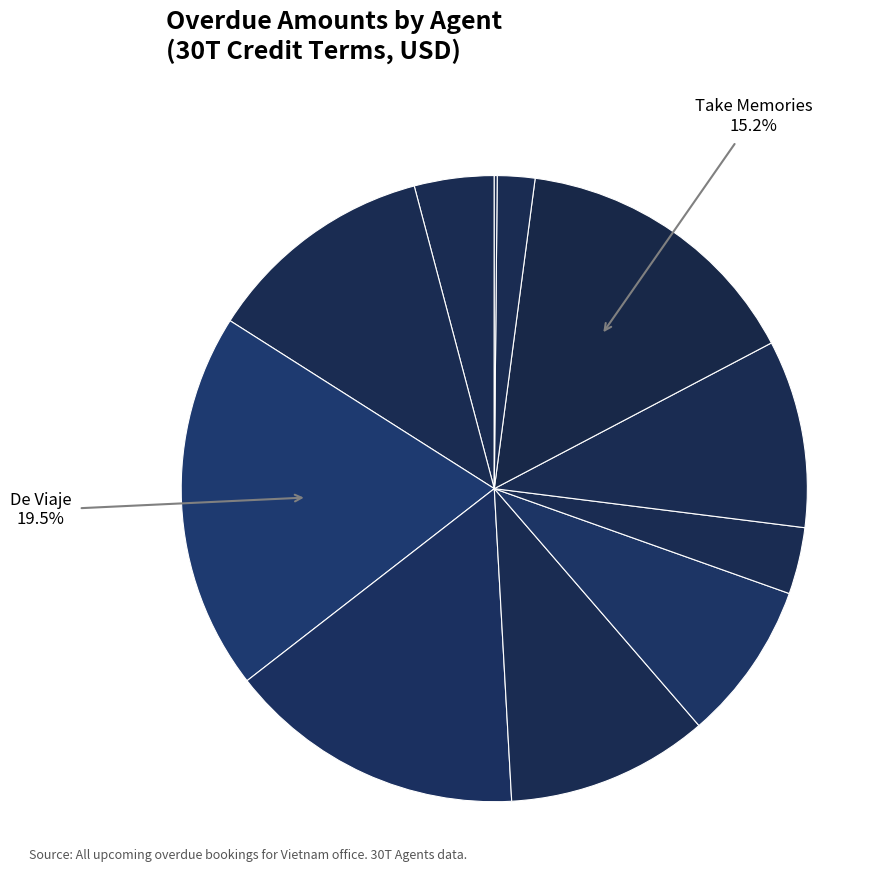

Which slice is the smallest?

Viajes Intermex